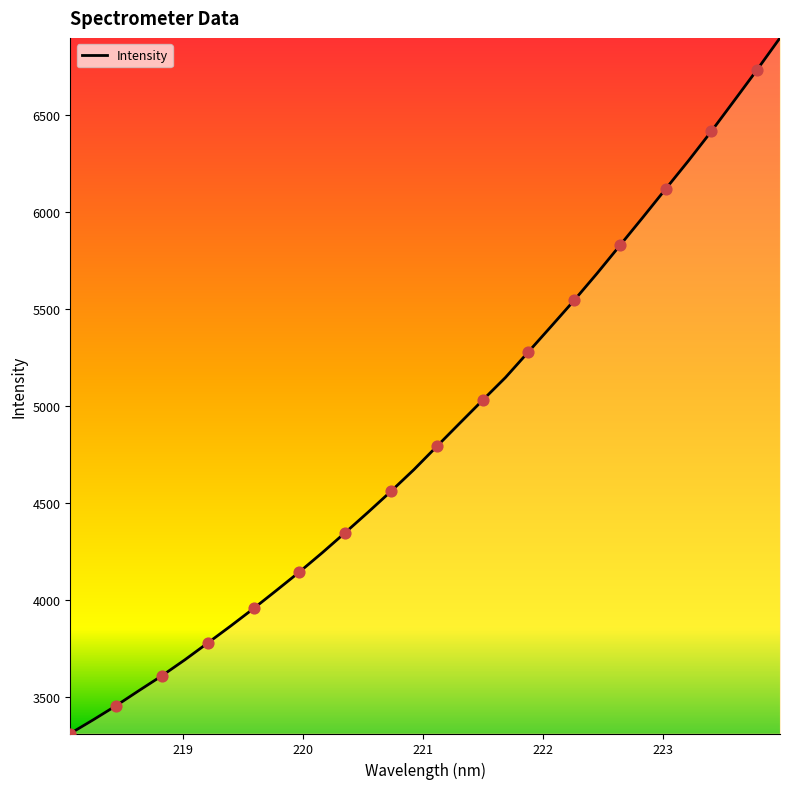

What is the difference between the maximum and minimum values?

3582.7